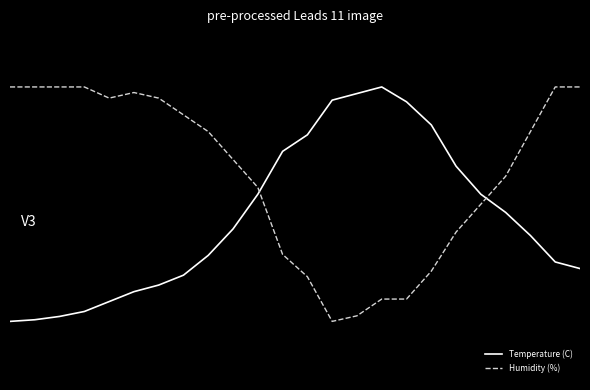

List the series in order of their peak value, lowest first.

Temperature (C), Humidity (%)